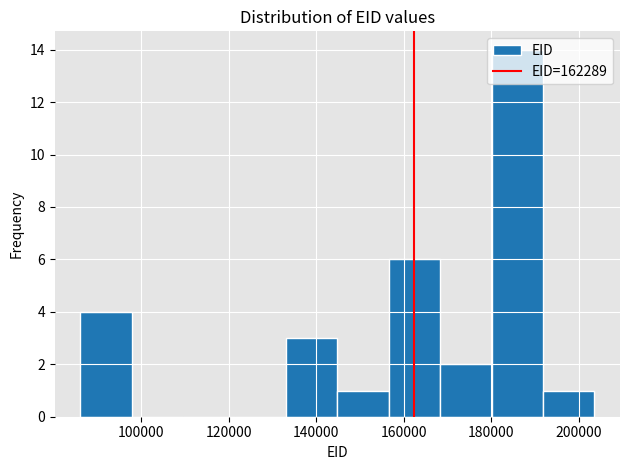

How tall is the bar that spans 180000 to 192000 on the x-axis? Neither the bar edges nor the heights are printed on the chart, so give them approximately, as read against the axes.

14